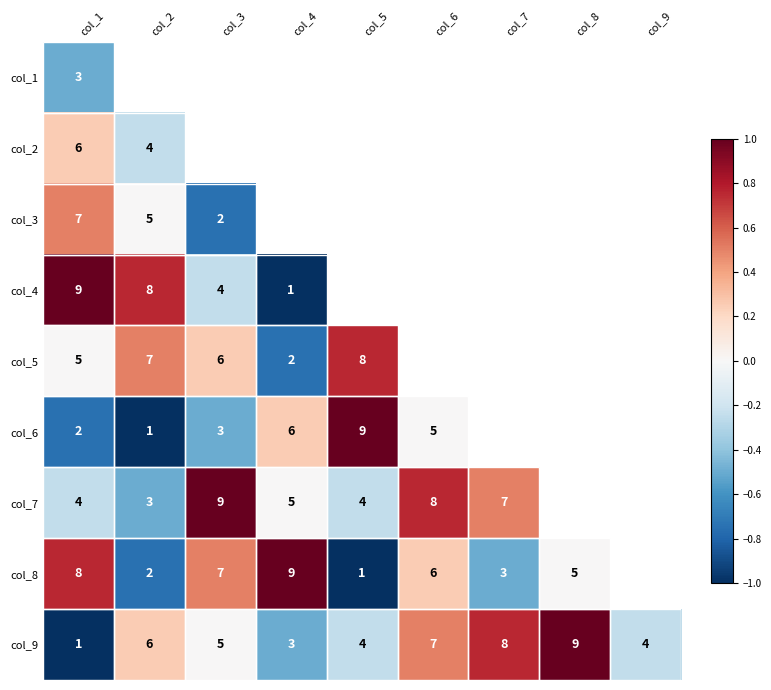

What value does the col_9 series have at col_2?

6.0